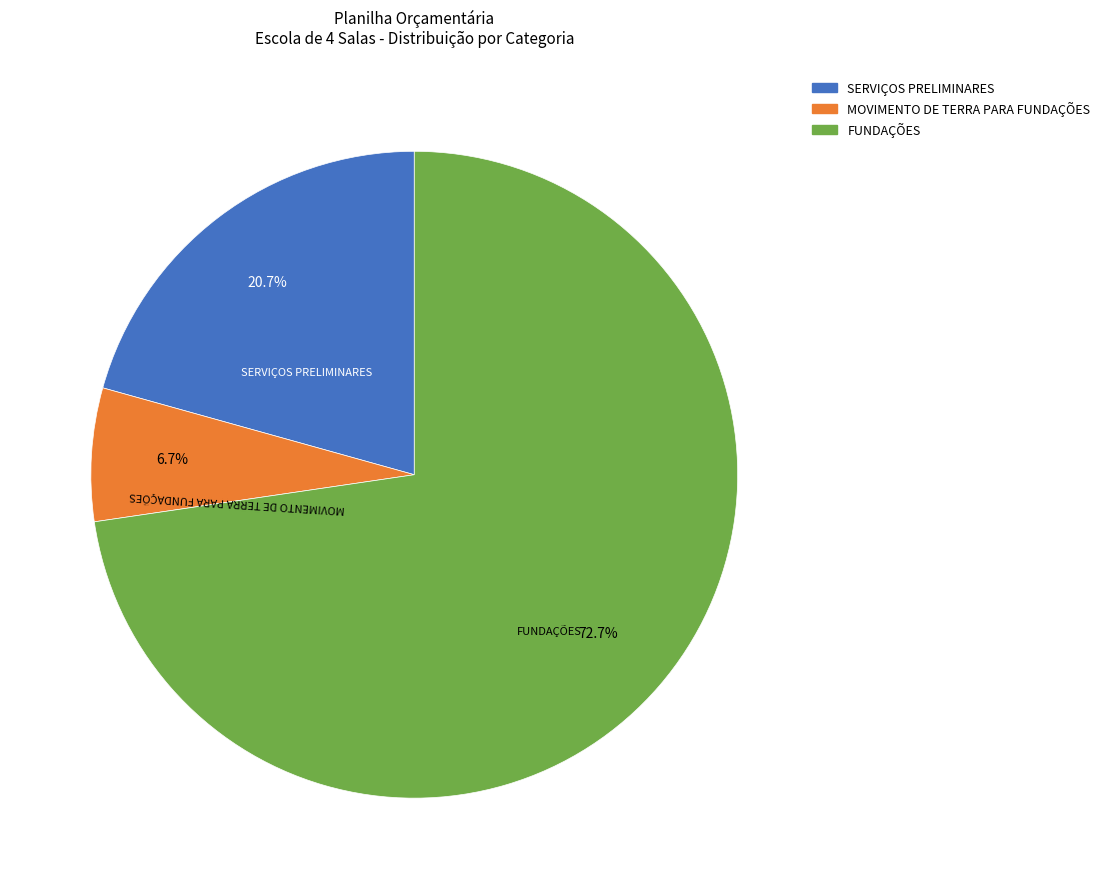

Does any single category account for the majority?

Yes